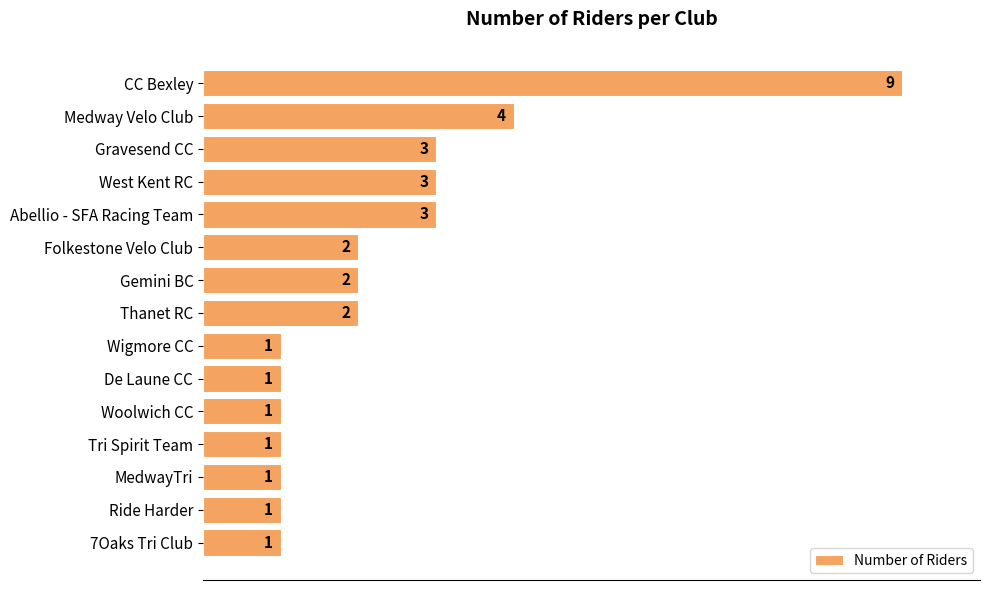

True or false: the data shows 1 at 7Oaks Tri Club.

True